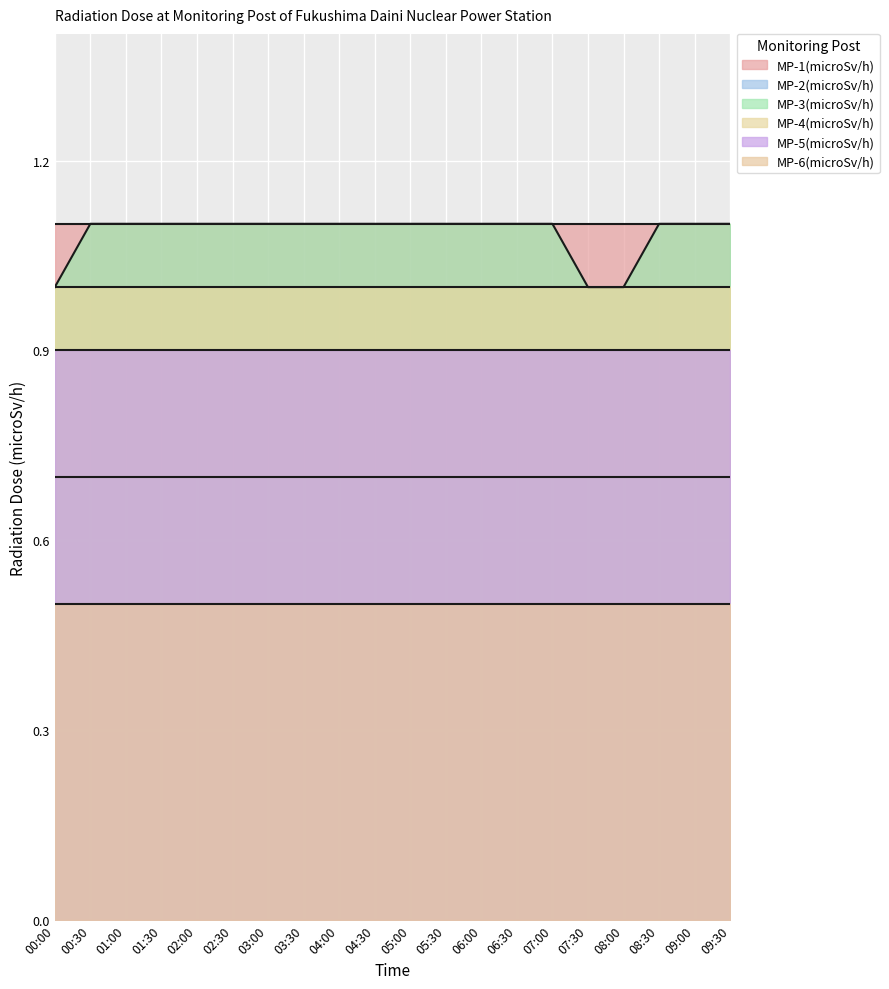

What is the value of the MP-4(microSv/h) point at the 15th from the left?

1.0